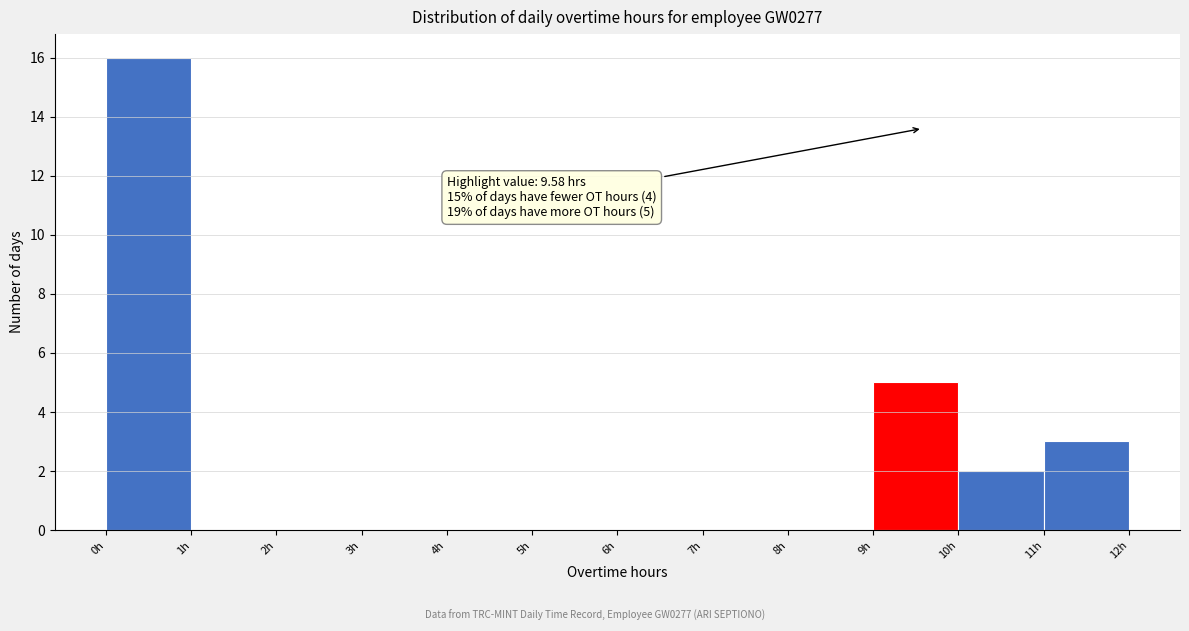

Over which range of the x-axis is the bar tallest?

0 to 1